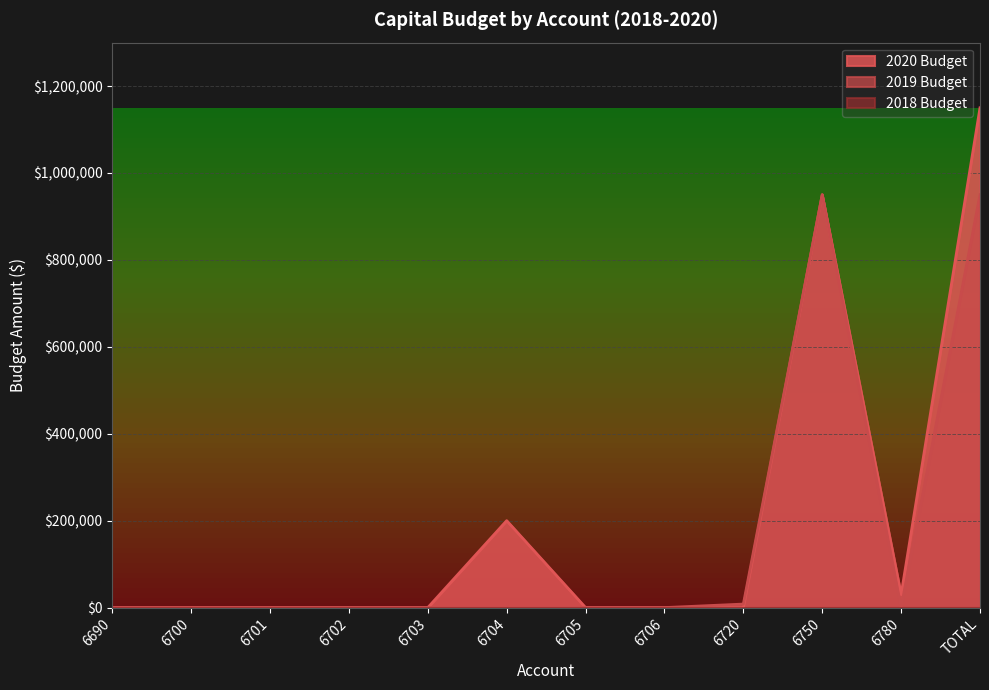

Which series changed the most between 6705 and 6780?

2020 Budget